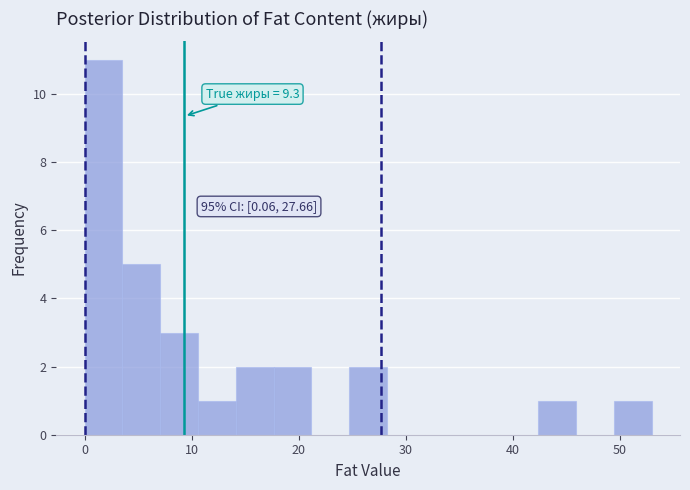

Around what value on the x-axis is the tallest bar? Give the approximate position of its centre, as read against the axis.

2